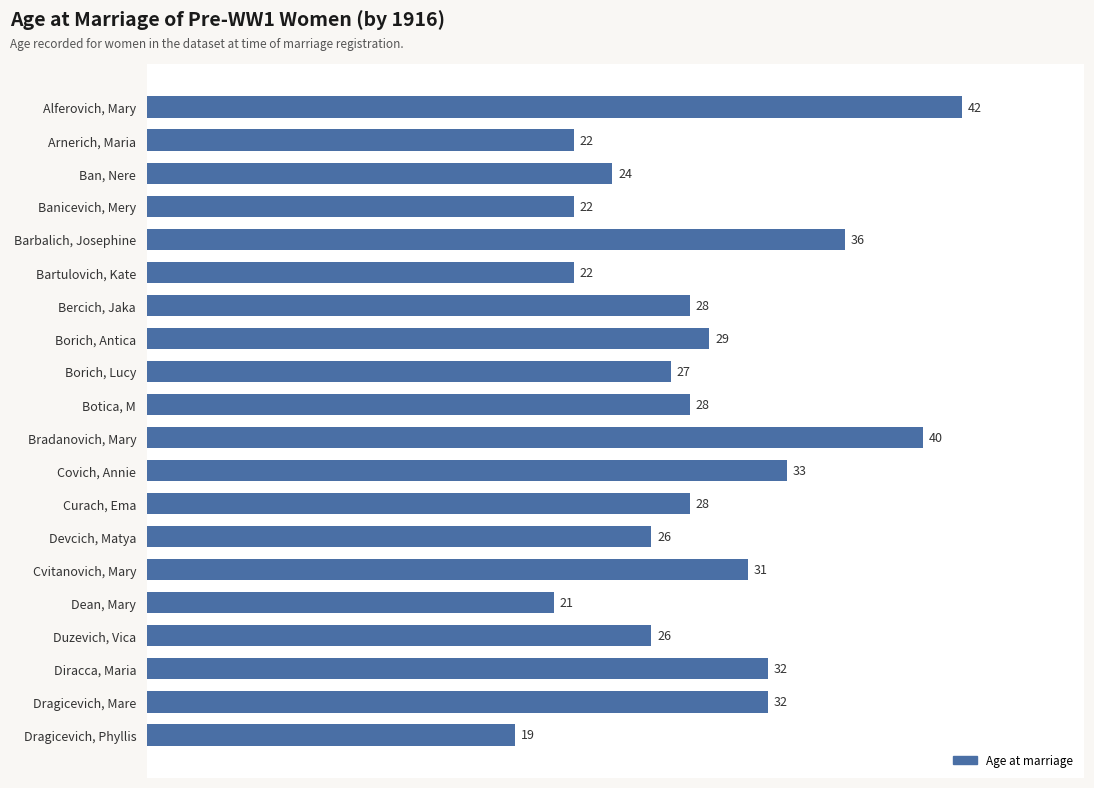

Which has a higher value, Ban, Nere or Borich, Antica?

Borich, Antica